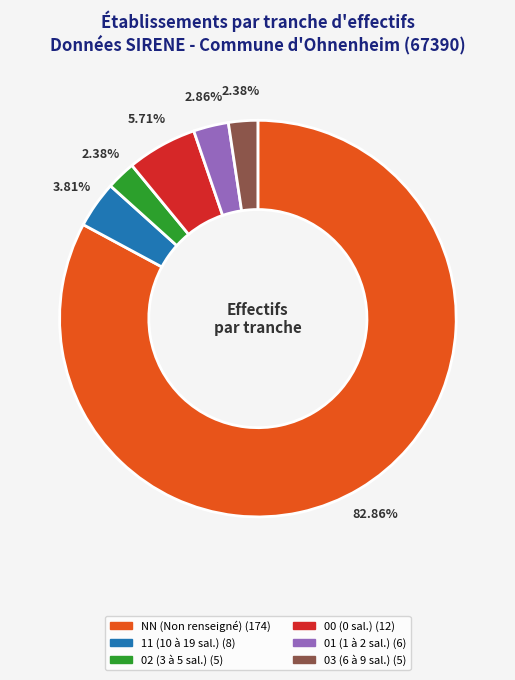

Is the sum of 11 (10 à 19 sal.) (8) and 00 (0 sal.) (12) greater than half?

No